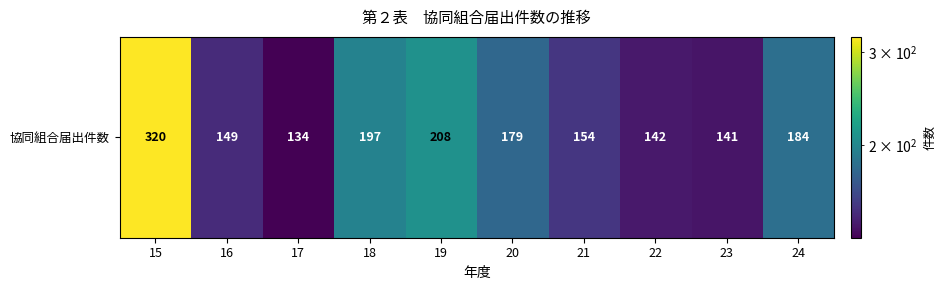

At which label does the data first exceed 179?

15